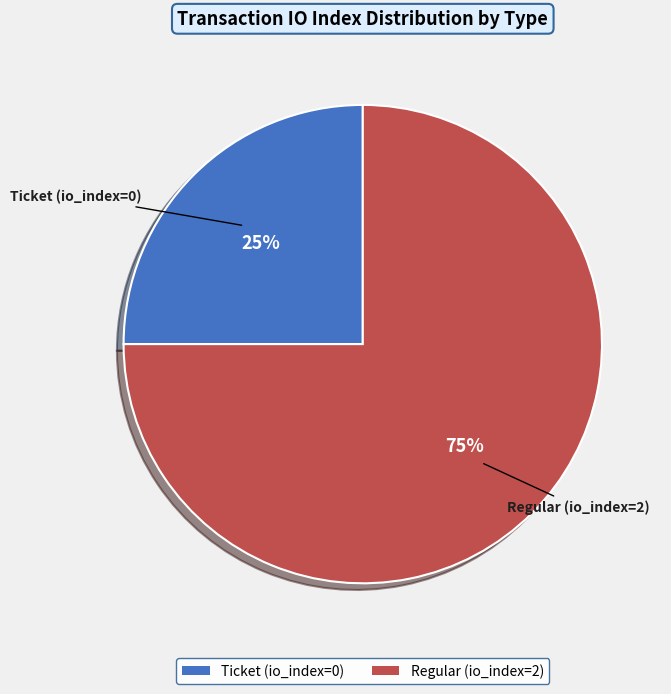

Does Ticket (io_index=0) account for over 50% of the chart?

No